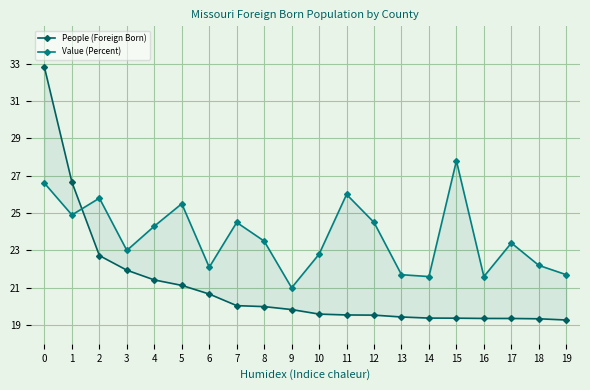

Is the value of Value (Percent) at 7 greater than the value of People (Foreign Born) at 5?

Yes